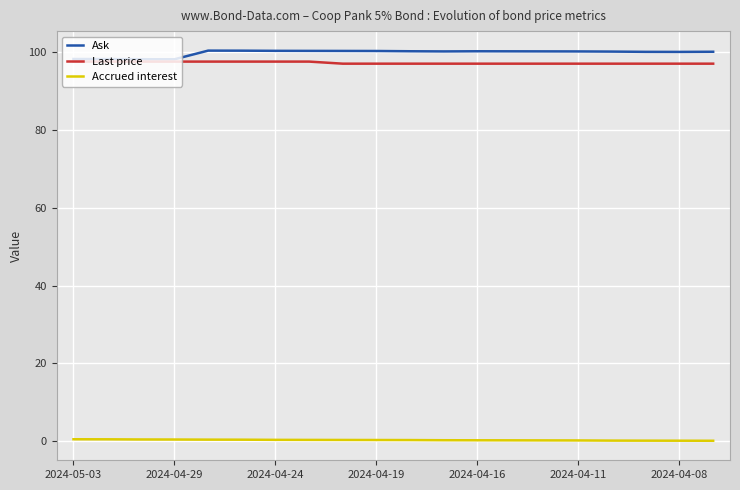

What are all the series names shown in the legend?

Ask, Last price, Accrued interest